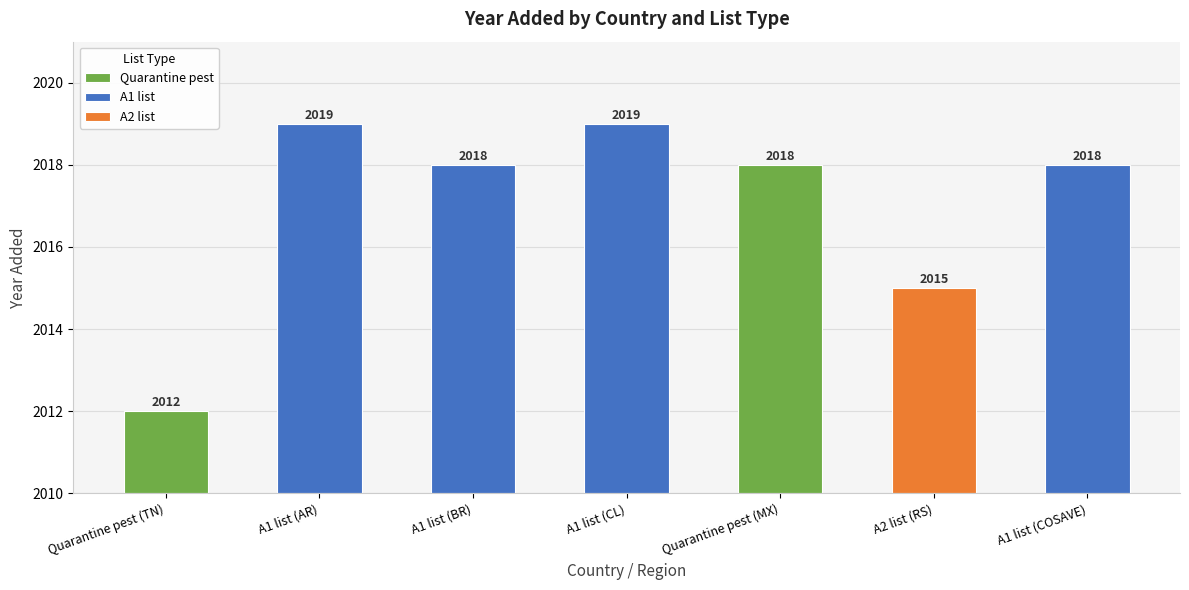

Reading right to left, what are all the values shown in this chart?

2018	2015	2018	2019	2018	2019	2012